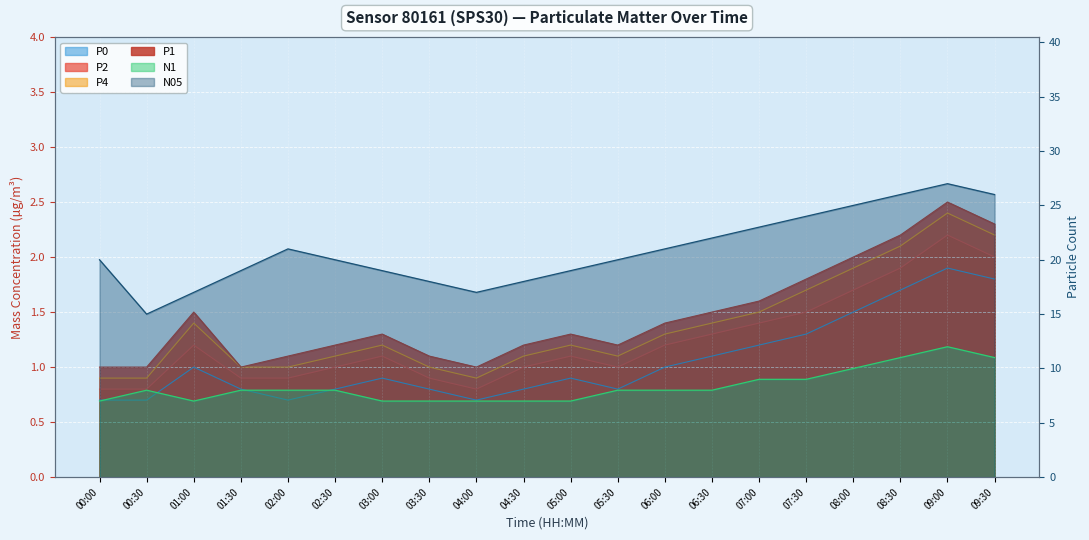

Is the value of N1 at 07:30 greater than the value of P4 at 02:30?

Yes